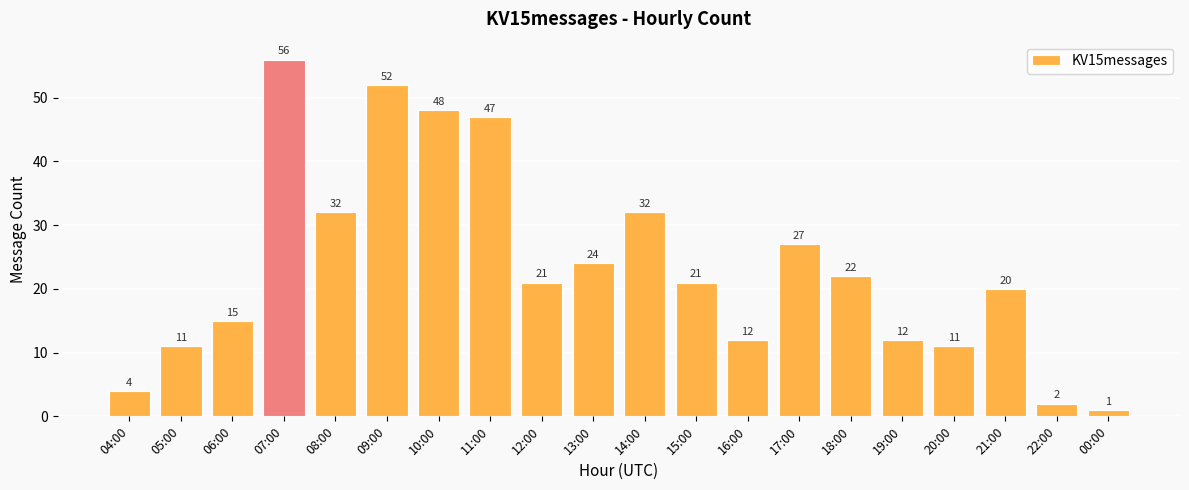

What is the ratio of the value at 09:00 to the value at 15:00?

2.5